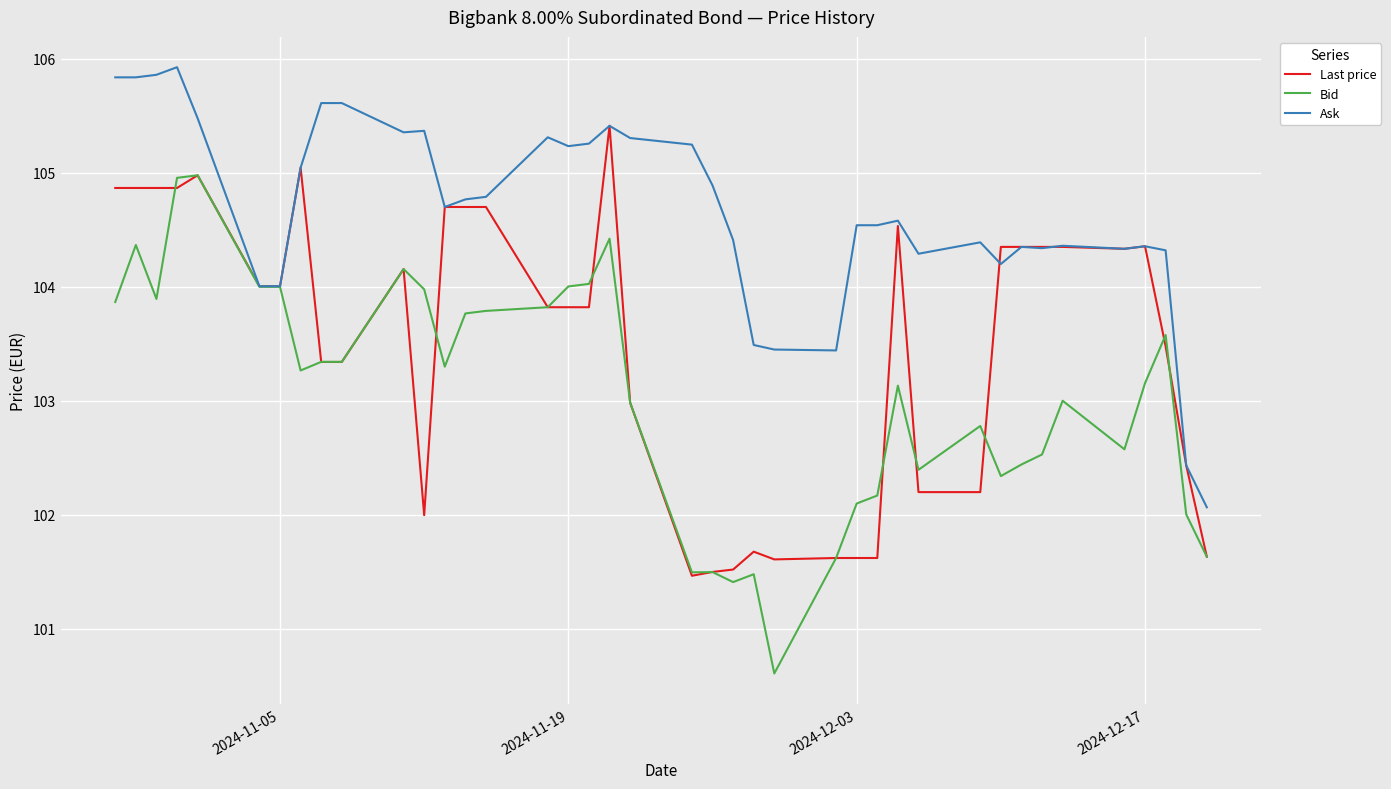

Which series has the largest total across all categories?

Ask